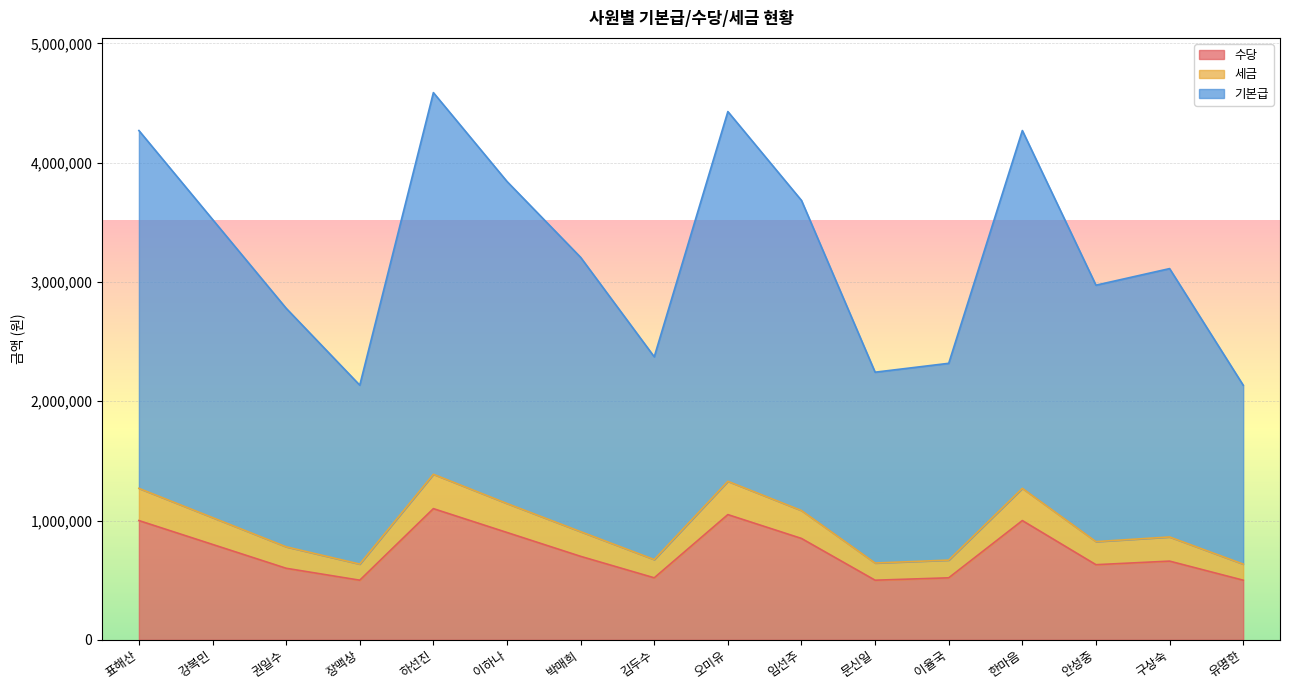

What is the lowest value of the 수당 series?

500000